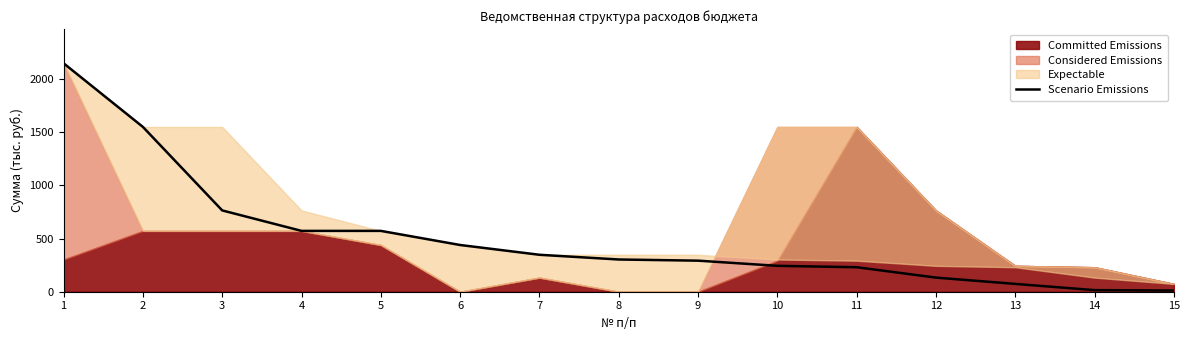

What is the change in value from 6 to 15?

-428.6